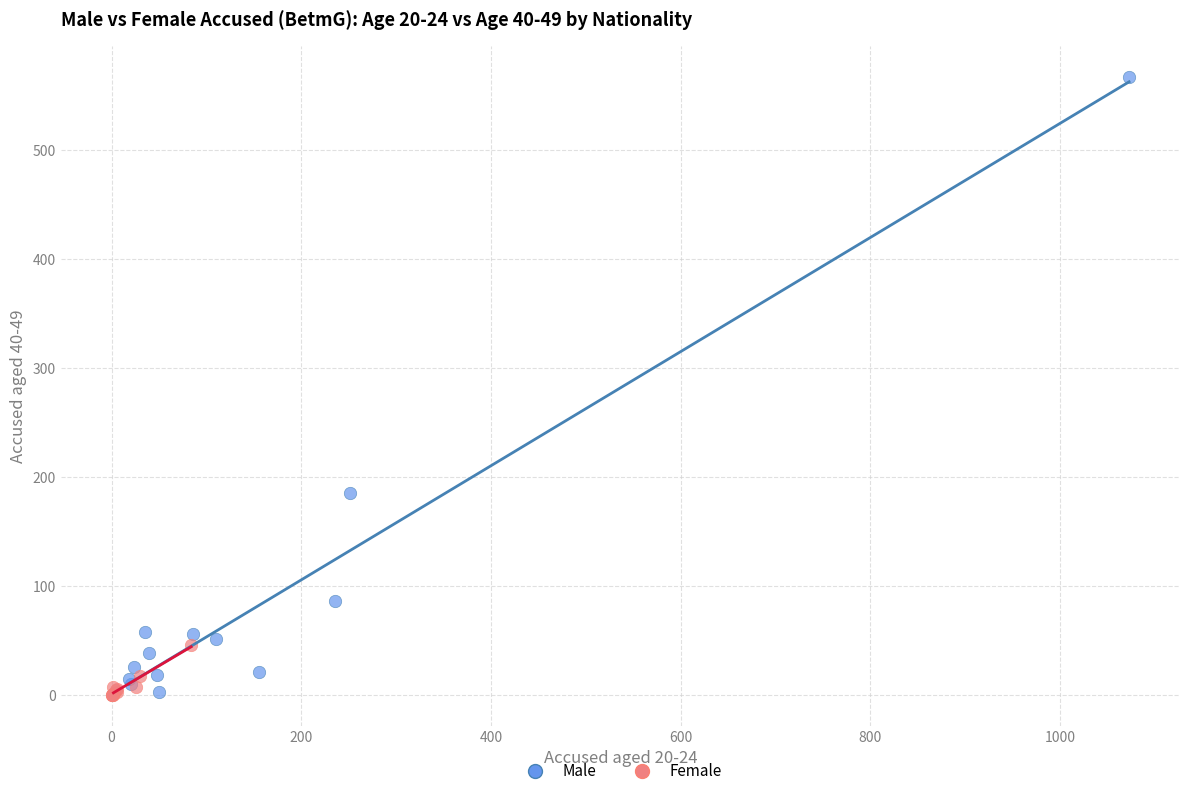

Which series reaches the maximum Y coordinate?

Male